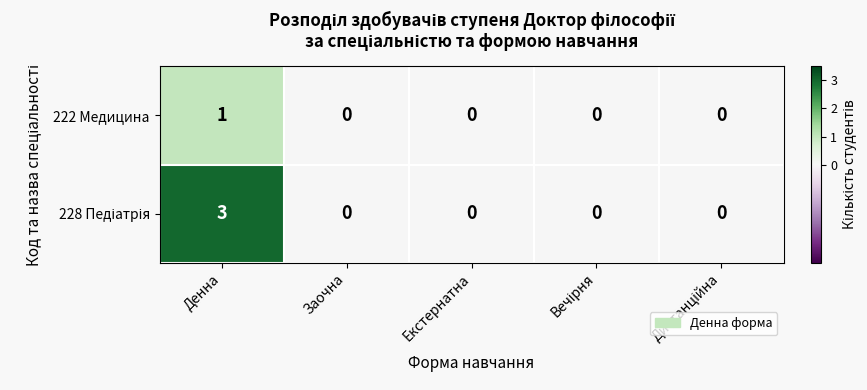

At which category does the chart reach its peak across all series?

Денна